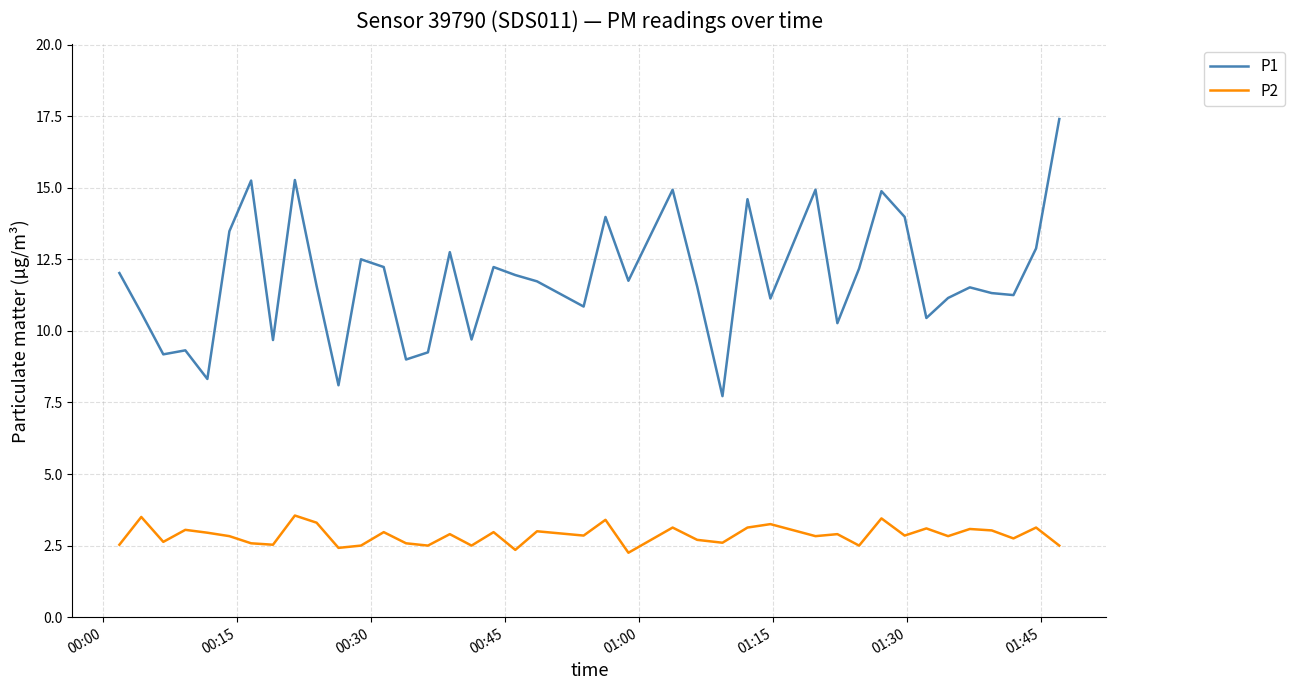

Which series has the largest total across all categories?

P1